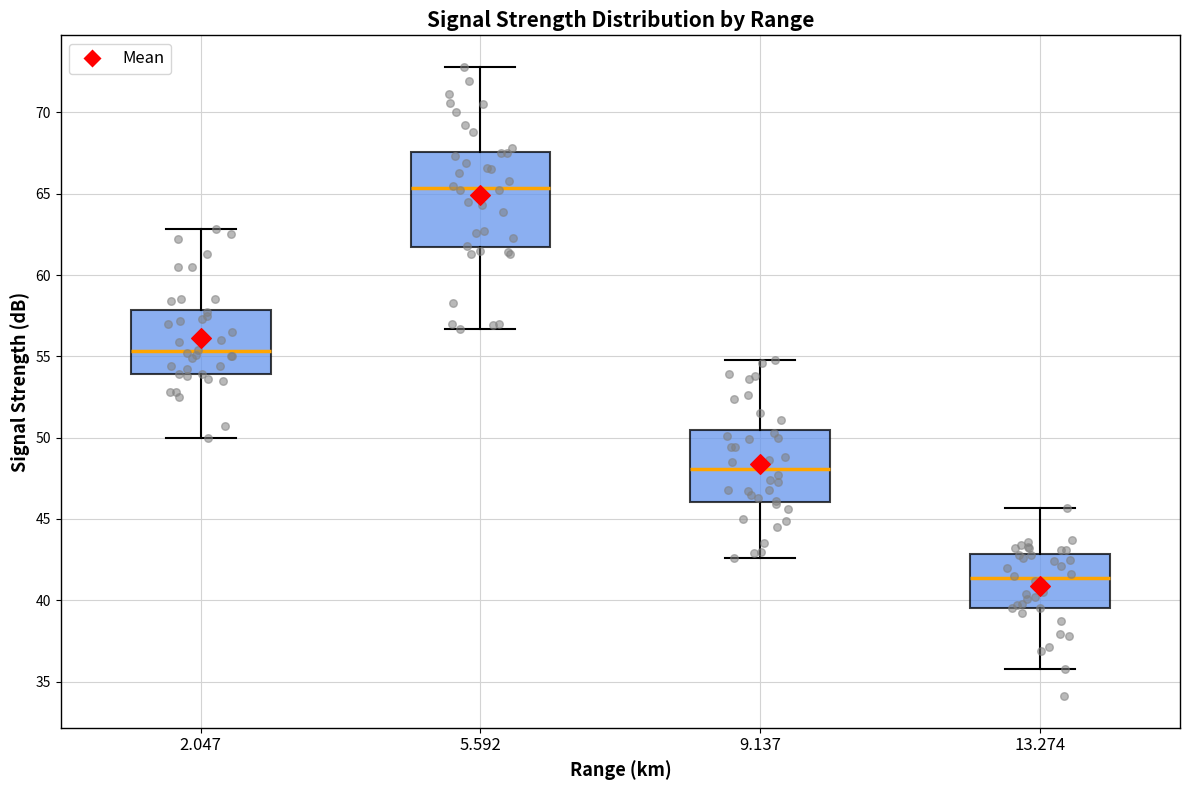

Where does the median line of the box at x = 2.047 sit on the y-axis? The values are not printed on the chart, so give them approximately, as read against the axis.

55.5